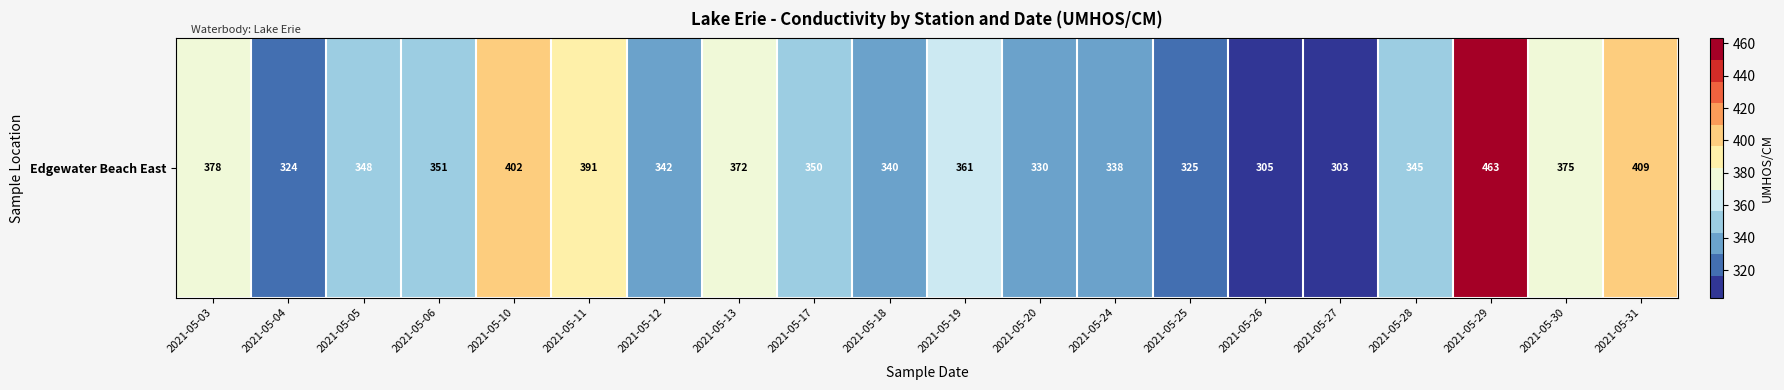

Where is the data nearest to the value 383?

2021-05-03